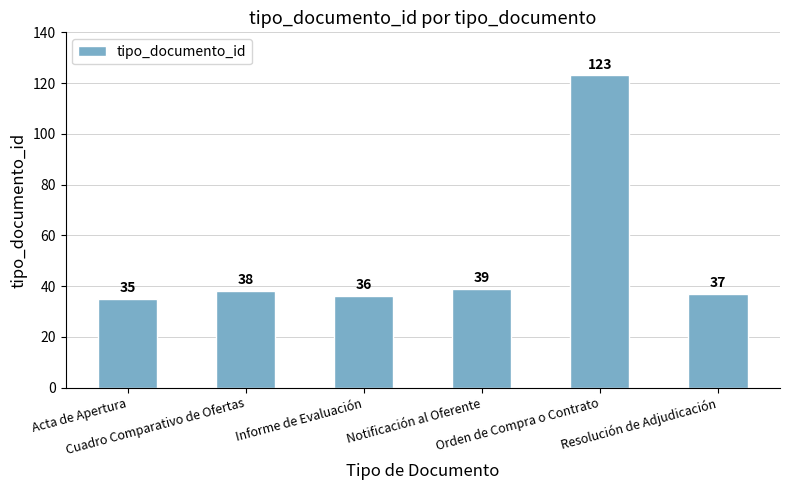

What is the minimum value shown in the chart?

35